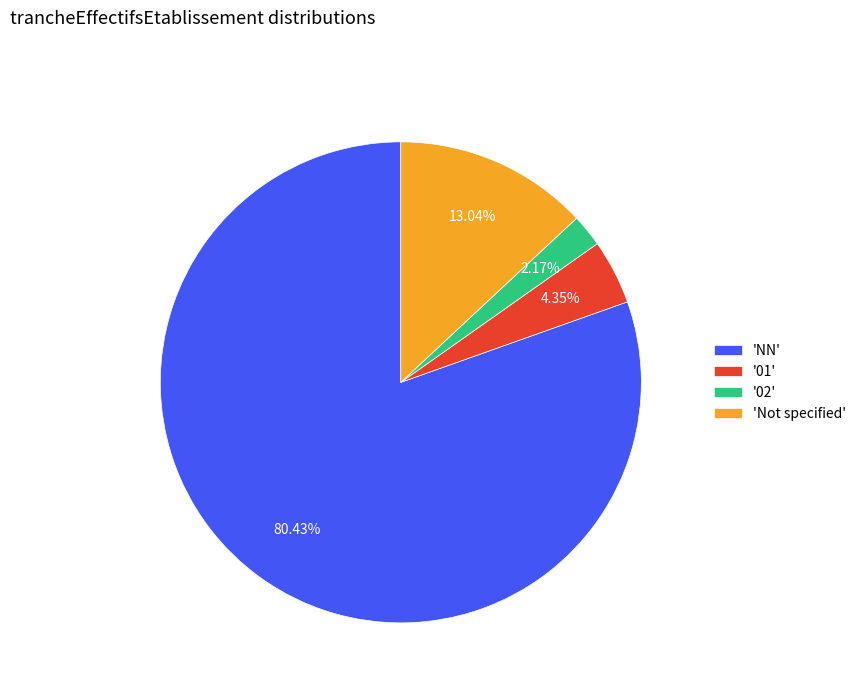

Which slice is the largest?

'NN'